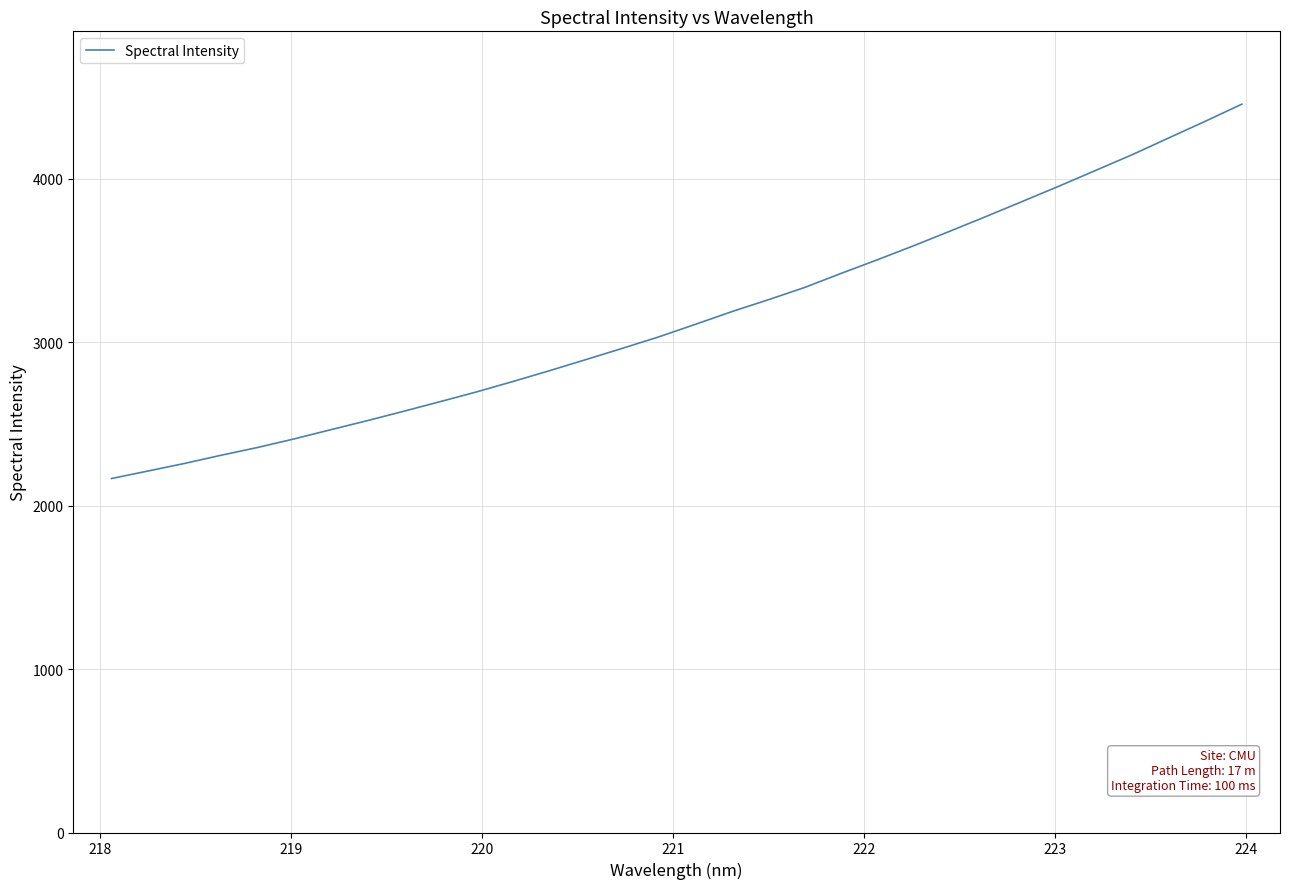

How many lines are shown in the chart?

1